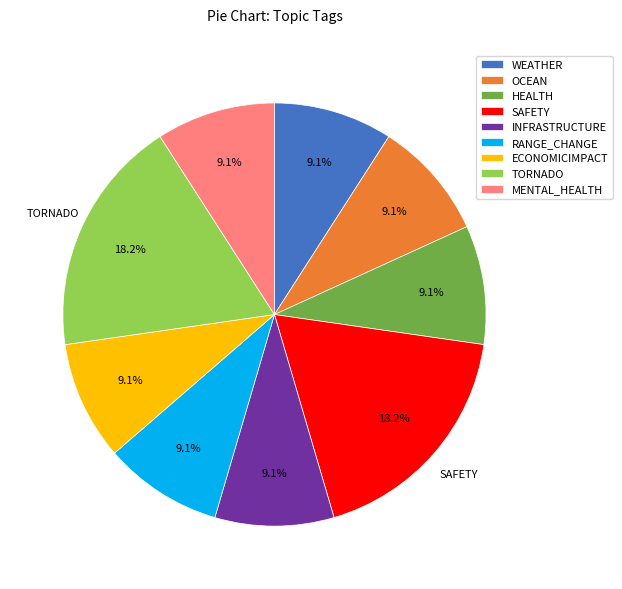

Is there a majority slice in this chart?

No